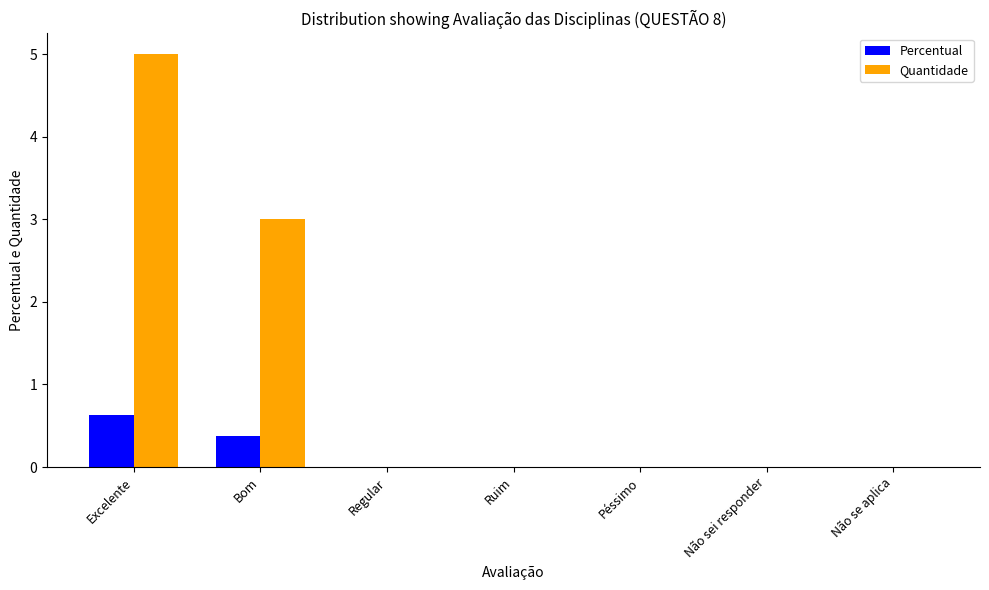

Between Excelente and Bom, which series saw the biggest shift?

Quantidade